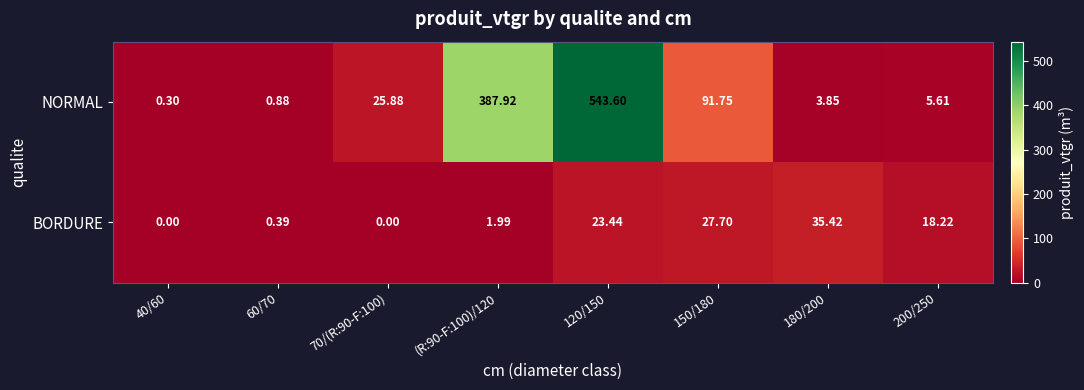

Between 40/60 and (R:90-F:100)/120, which series saw the biggest shift?

NORMAL